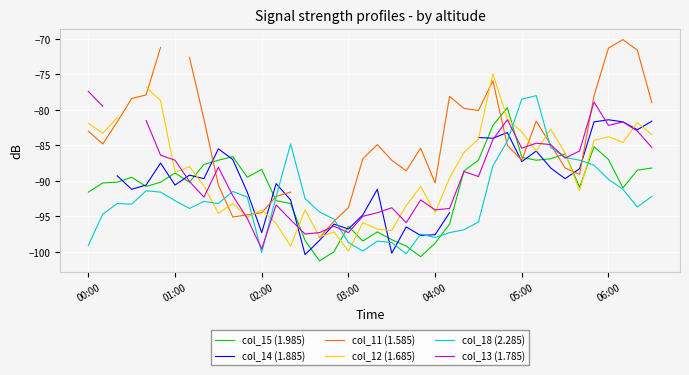

How many lines are shown in the chart?

6